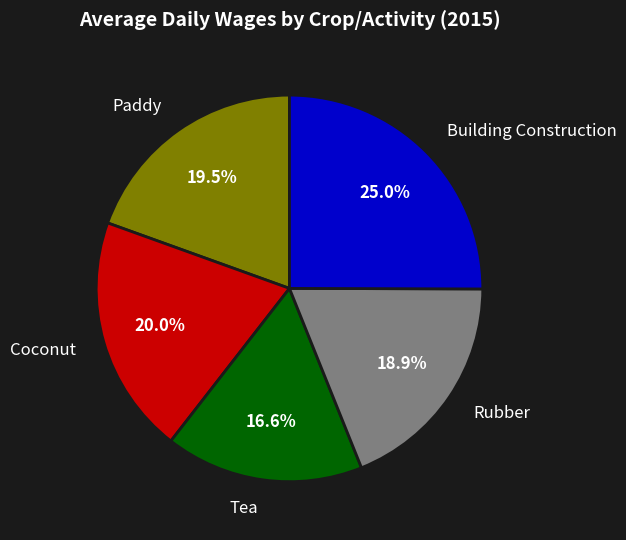

Is it true that Paddy is 30% of the pie?

False